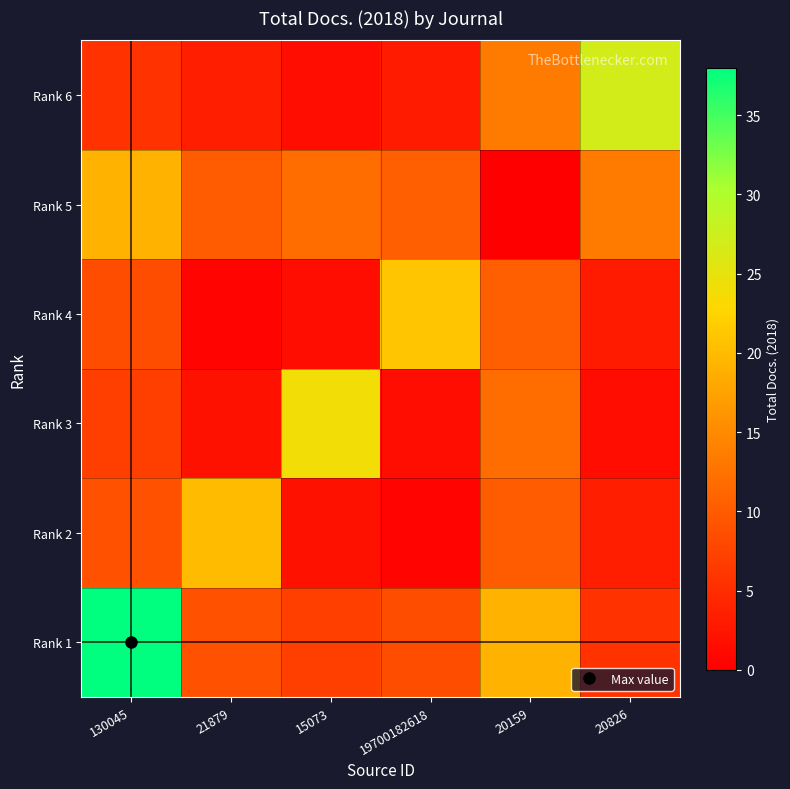

Between 21879 and 19700182618, which series saw the biggest shift?

Rank 4